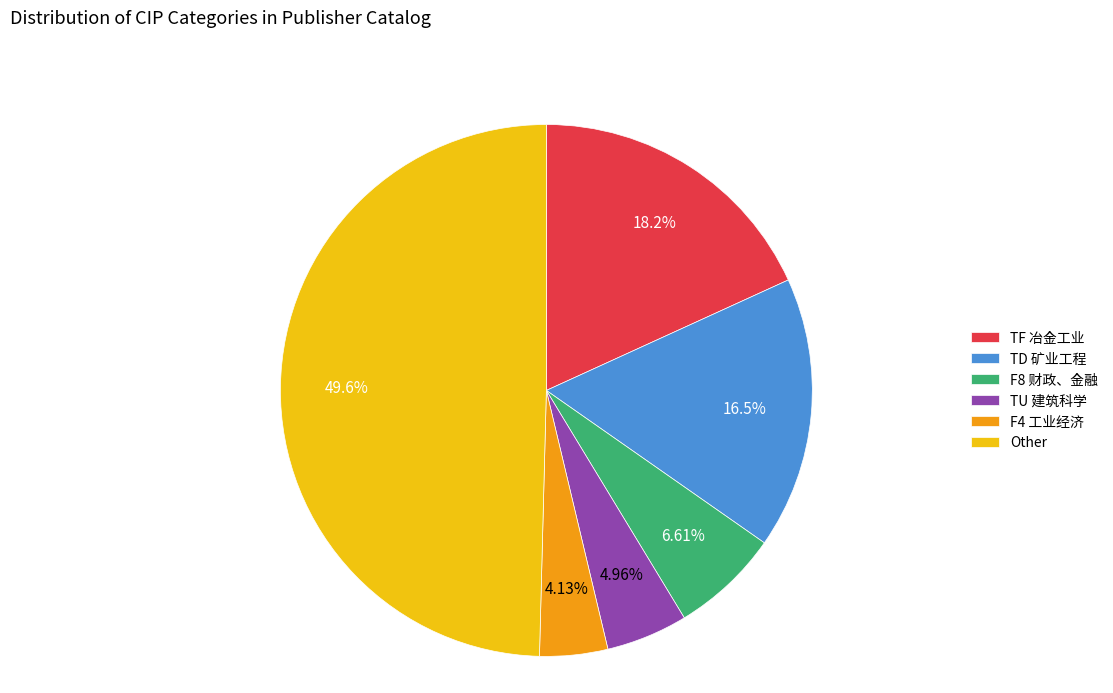

Is TU 建筑科学 the majority of the pie?

No